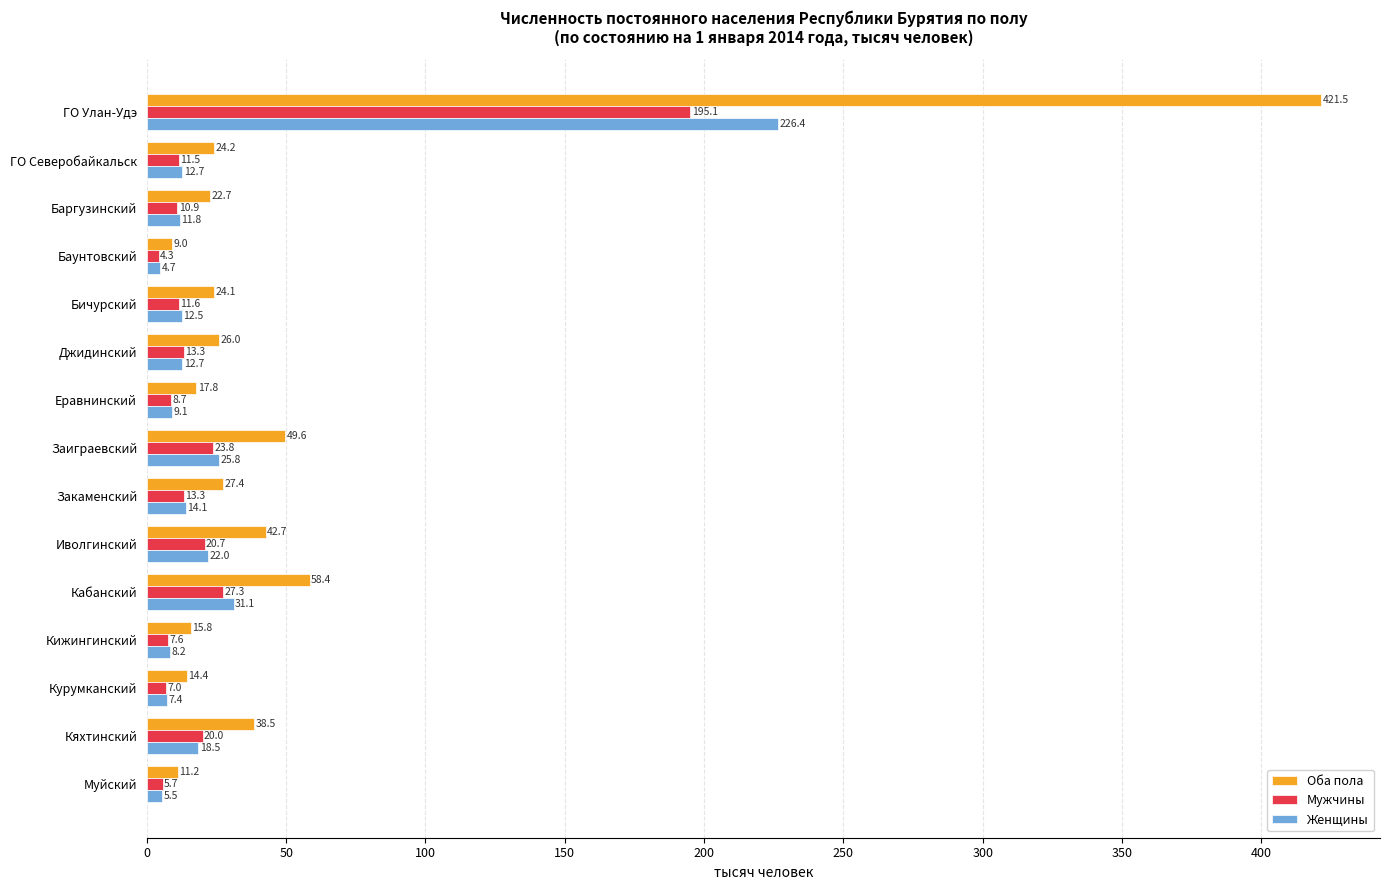

What is the approximate value of Мужчины at Закаменский?

13.3